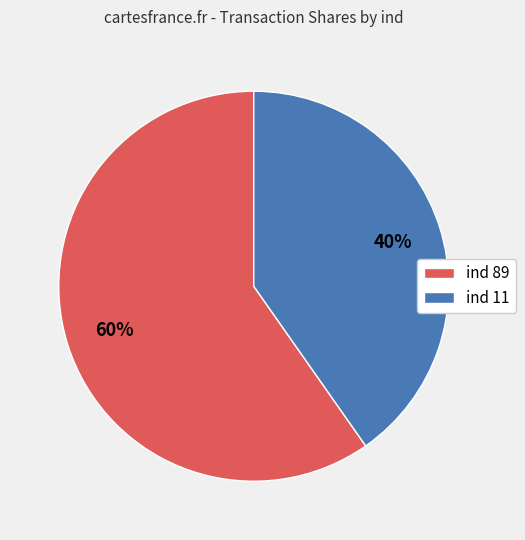

To the nearest percent, what percentage of the pie is ind 89?

60%